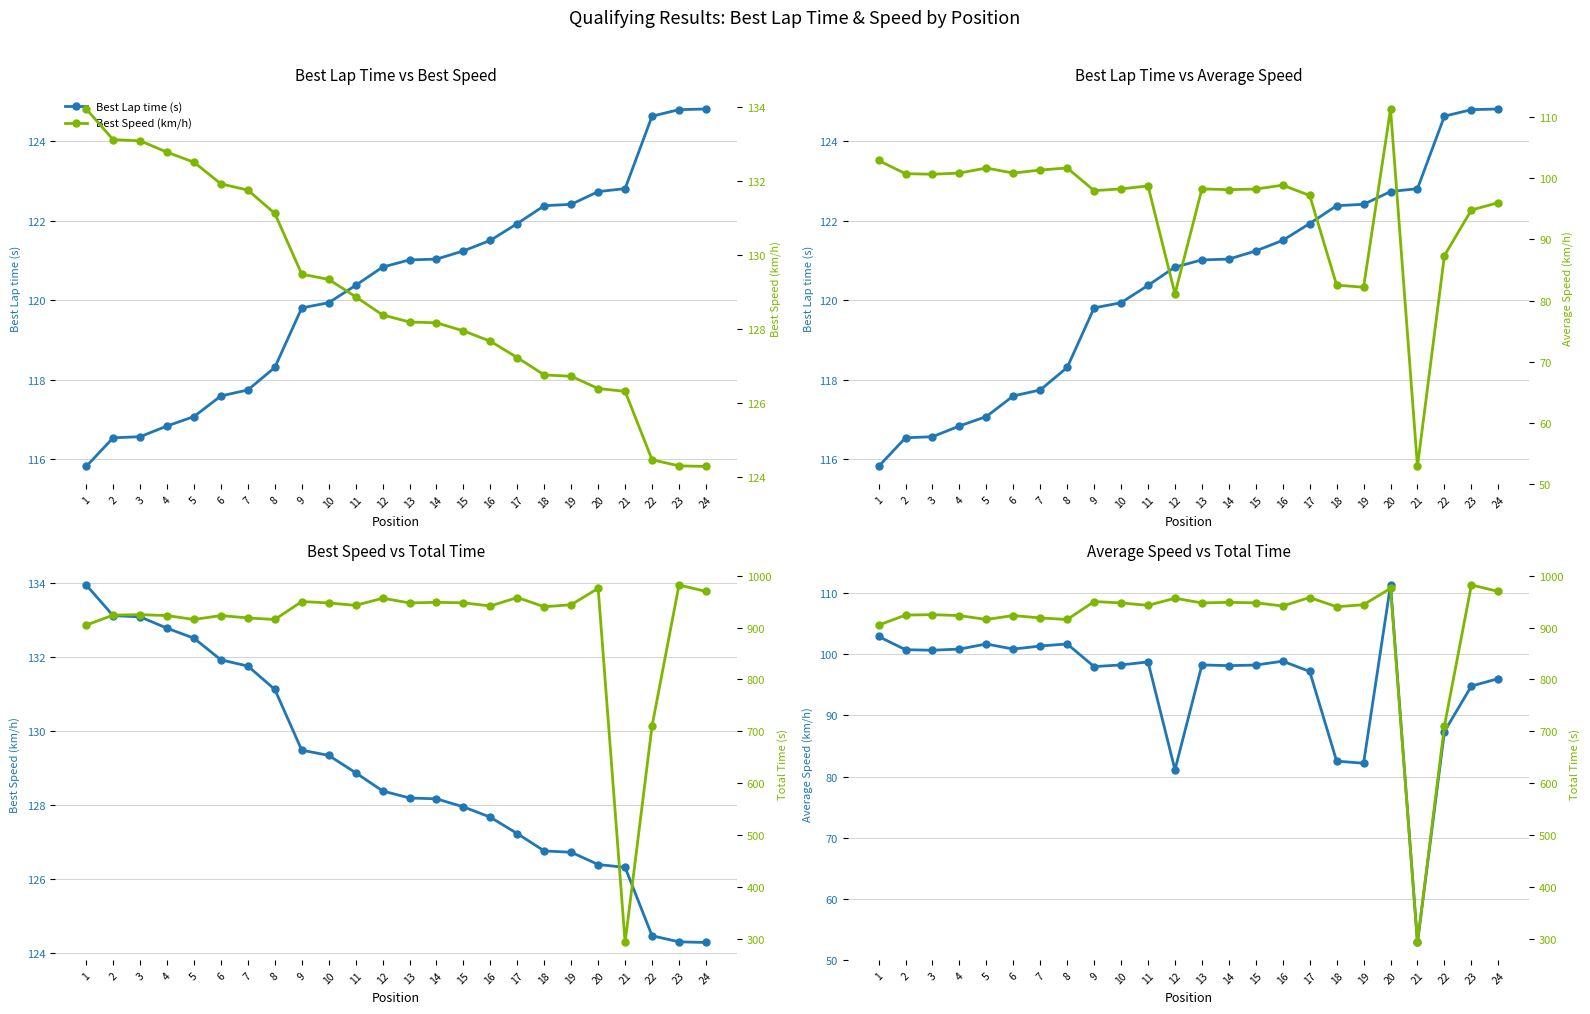

Which series has the largest total across all categories?

Total Time (s)